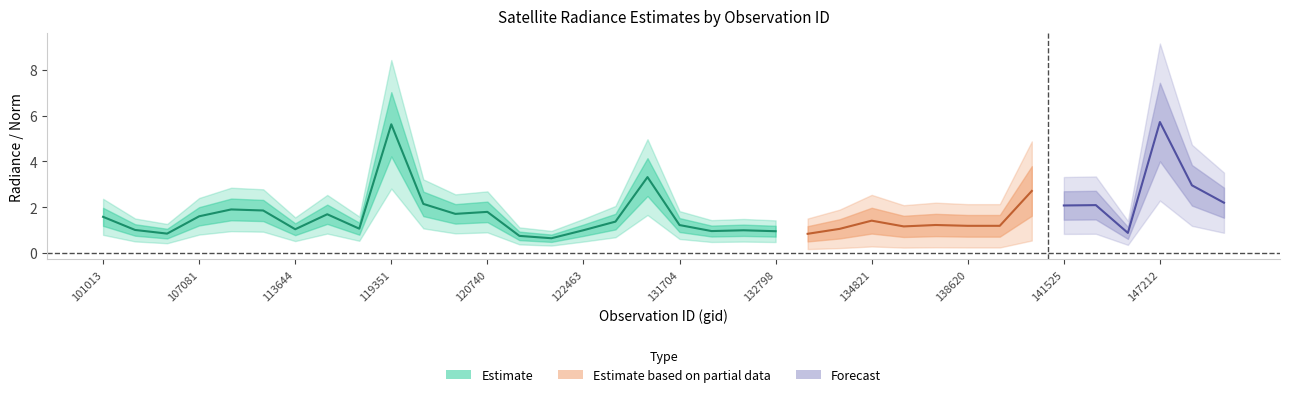

True or false: rade9_aggzone_norm has a value of 1.2 at 137664.

True